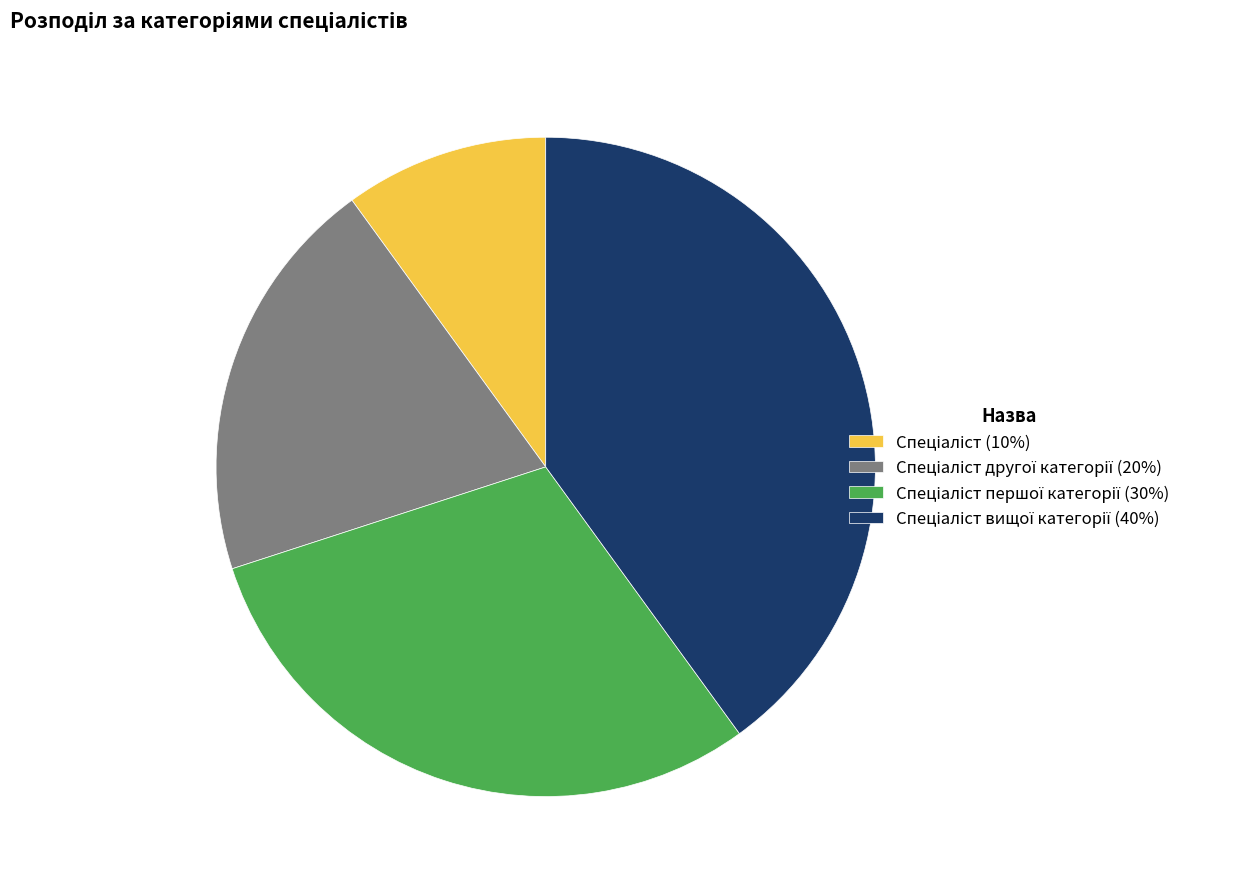

Is there a majority slice in this chart?

No